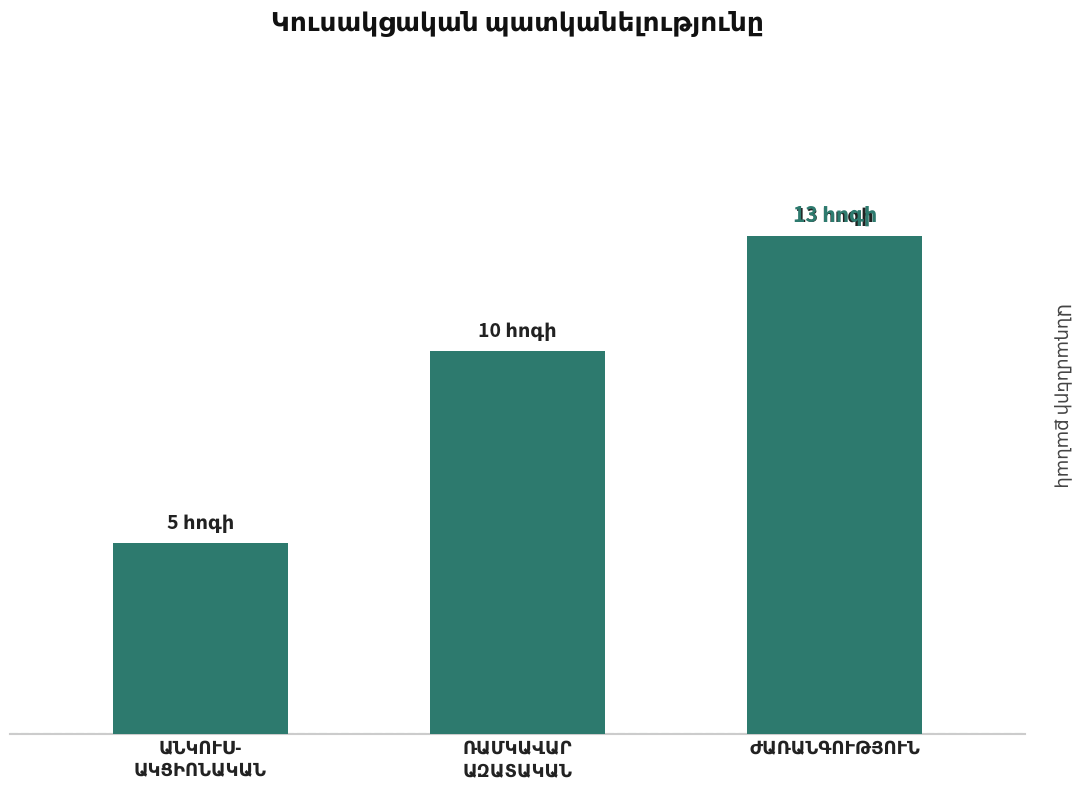

Does the chart contain any negative values?

No